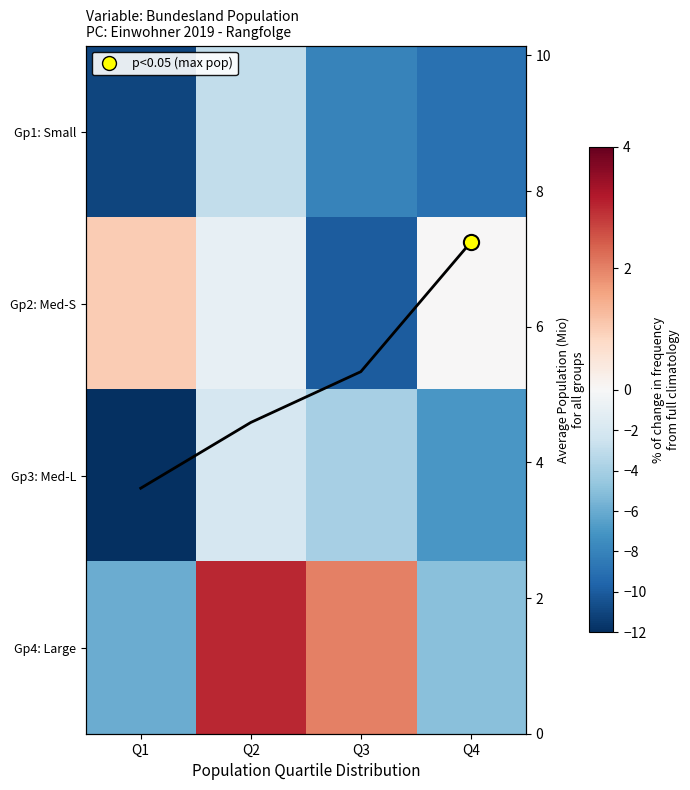

List the labels in order of Gp1: Small value, largest first.

Q2, Q3, Q4, Q1